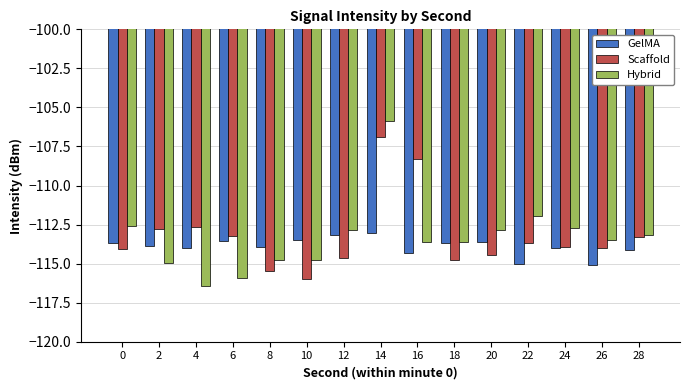

What is the minimum value shown in the chart?

-116.5